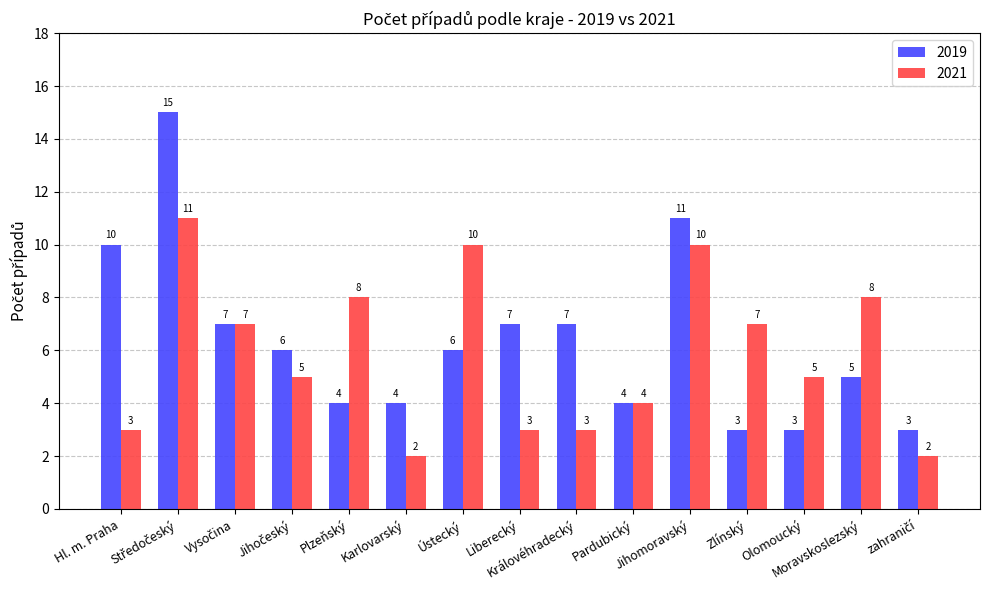

Which series has the largest total across all categories?

2019